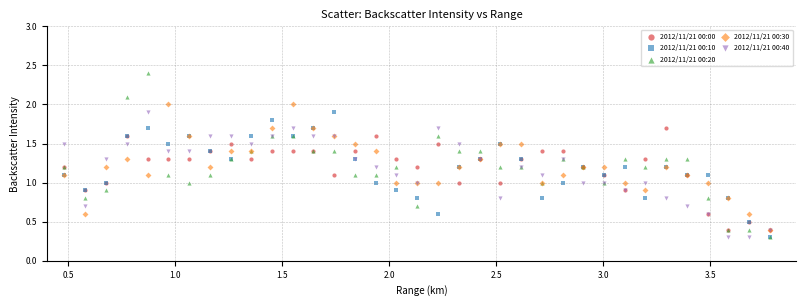

What are all the series names shown in the legend?

2012/11/21 00:00, 2012/11/21 00:10, 2012/11/21 00:20, 2012/11/21 00:30, 2012/11/21 00:40